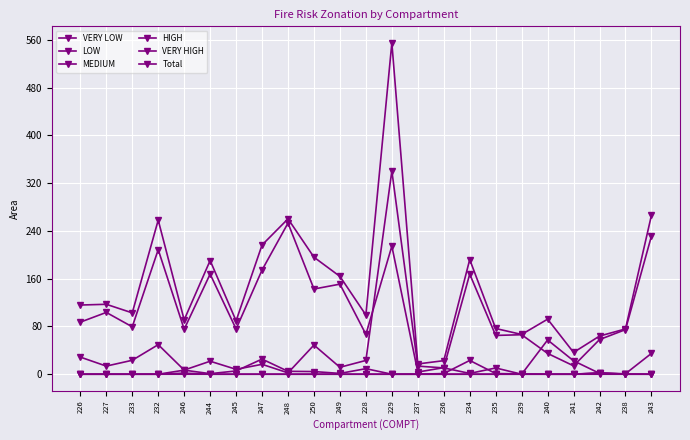

What position from the right is 249?

13